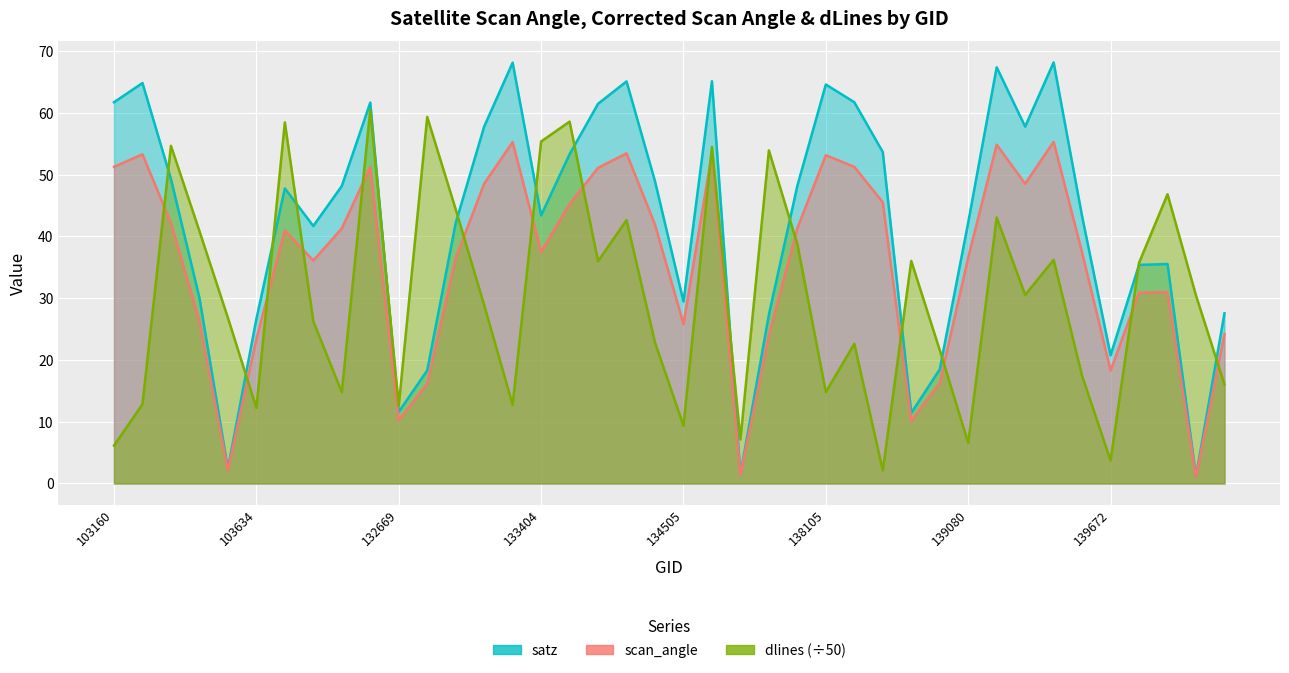

In dlines, how many points are higher than both neighbors (excluding endpoints)?

13